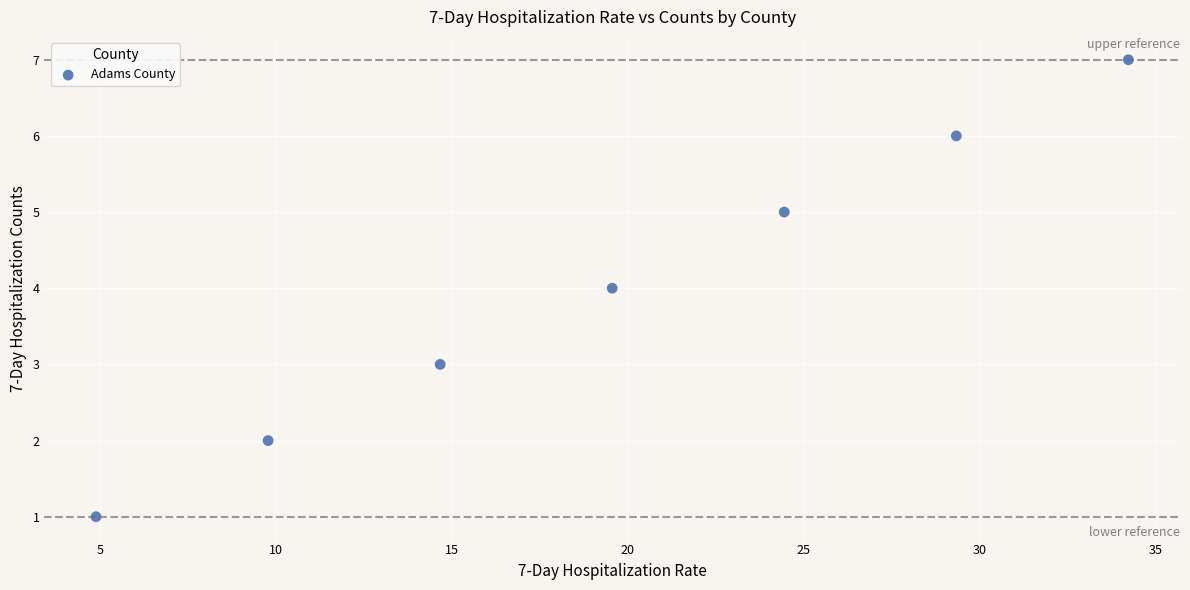

What is the range of Y values (max minus min)?

6